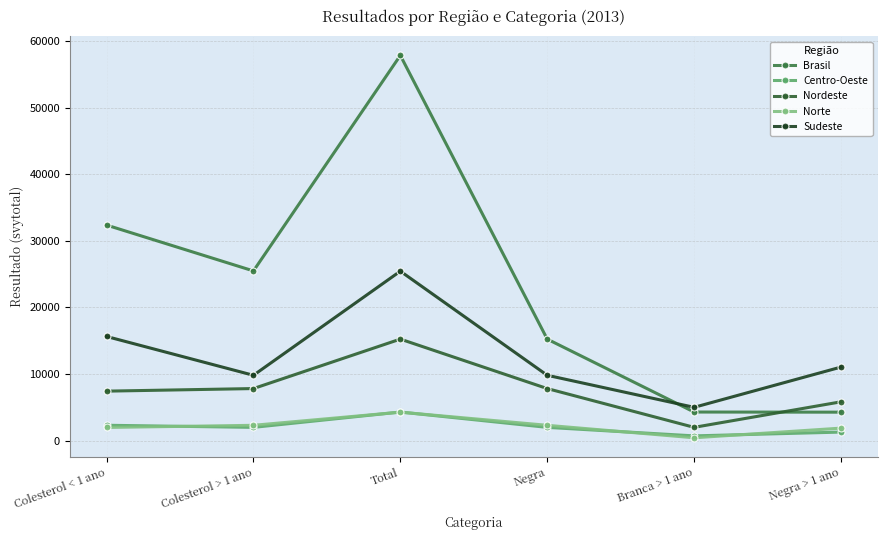

How many lines are shown in the chart?

5